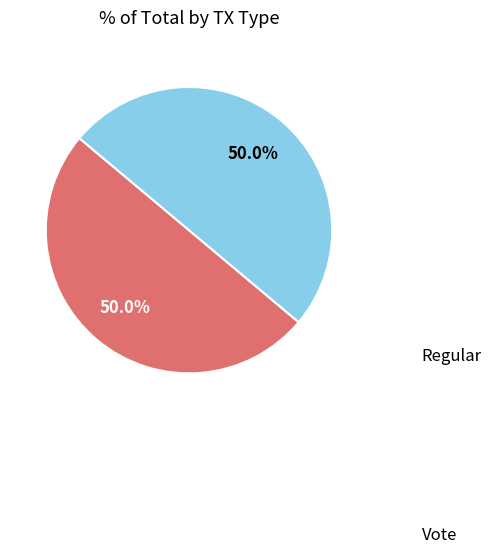

How many segments does this pie chart have?

2